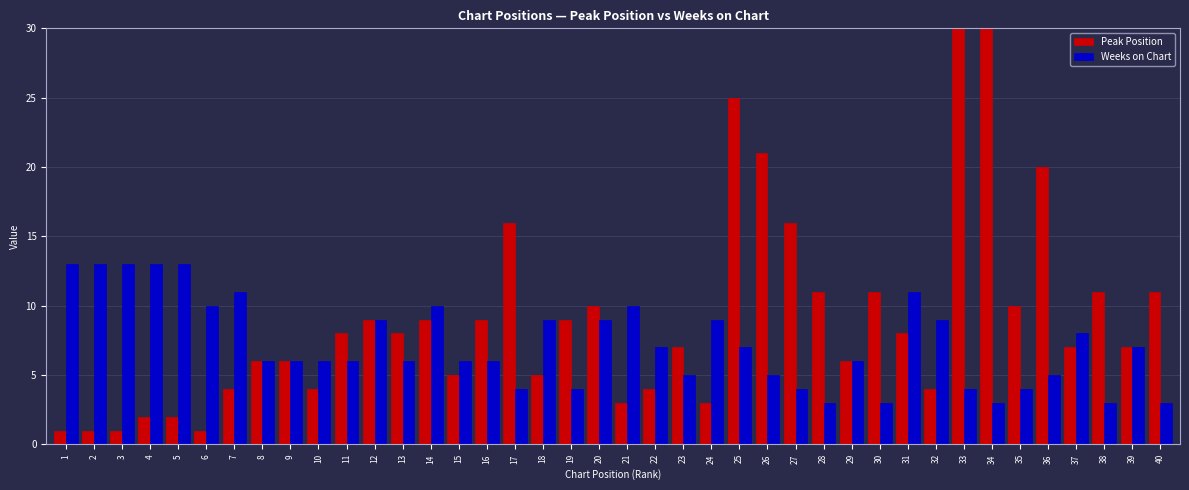

What is the value of the Peak Position bar at the 25th from the left?

25